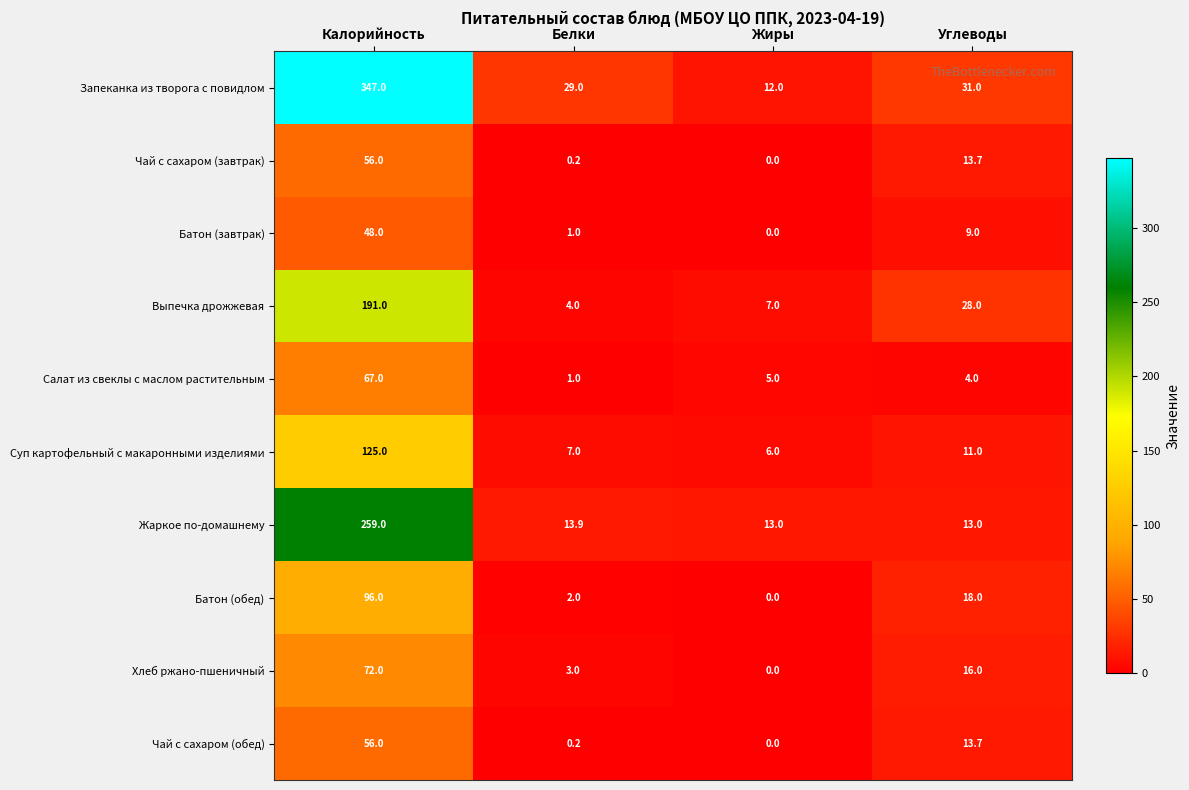

Rank the categories by Выпечка дрожжевая value from lowest to highest.

Белки, Жиры, Углеводы, Калорийность